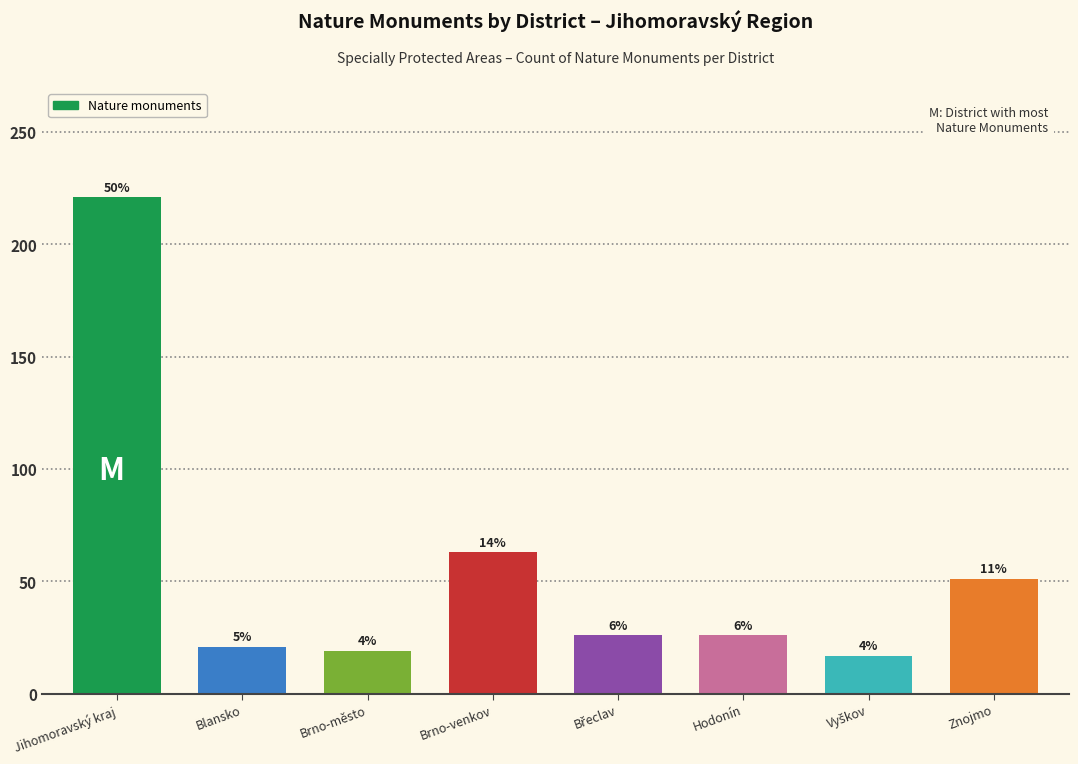

How many bars are there in total?

8